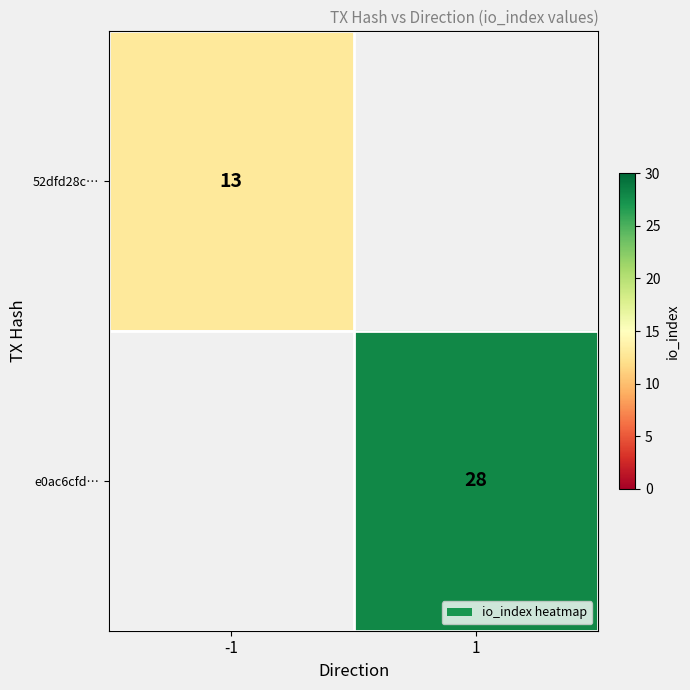

True or false: 52dfd28c… has a value of 13 at -1.

True